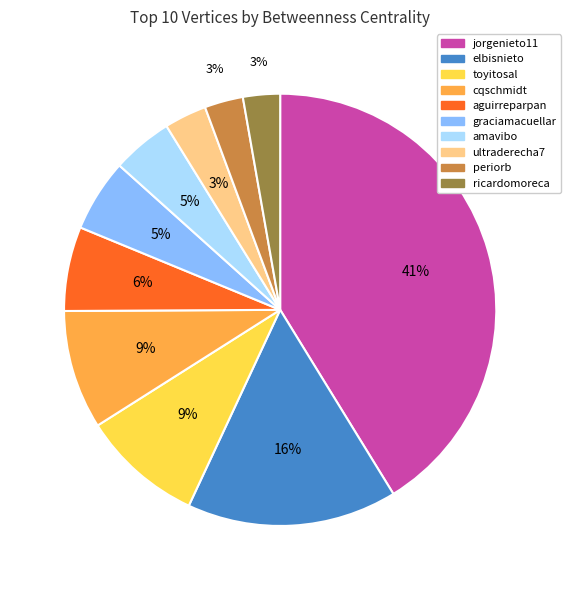

To the nearest percent, what portion does elbisnieto represent?

16%